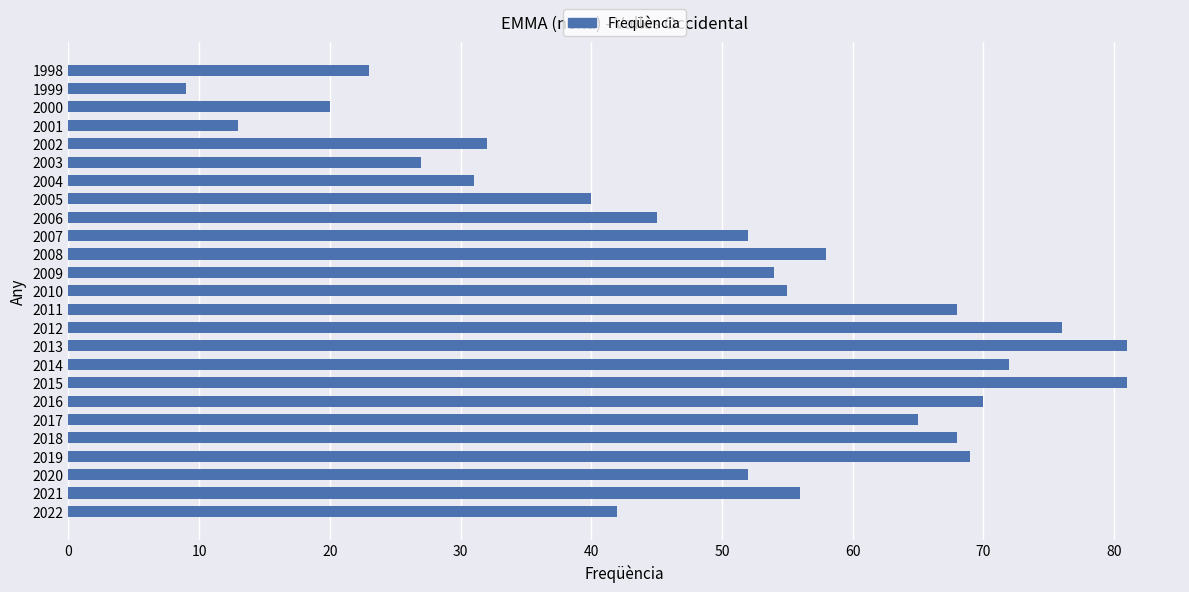

What is the change in value from 2019 to 2012?

+7